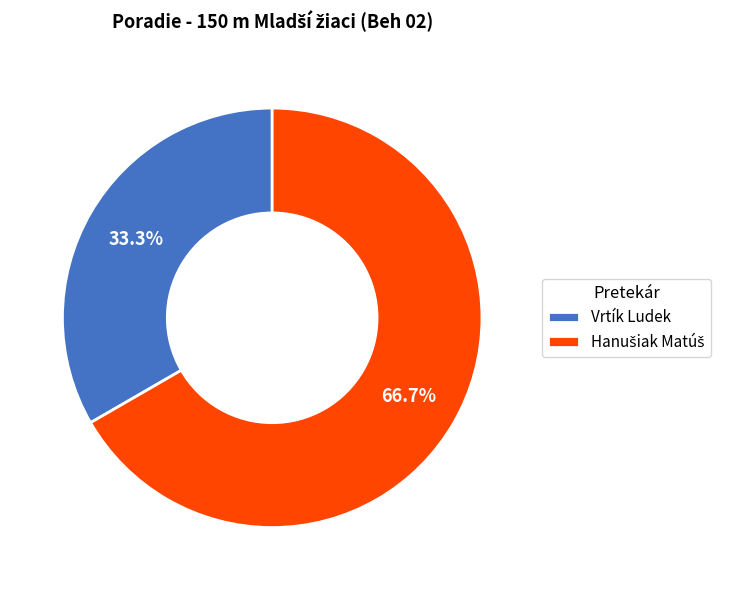

To the nearest percent, what portion does Vrtík Ludek represent?

33%